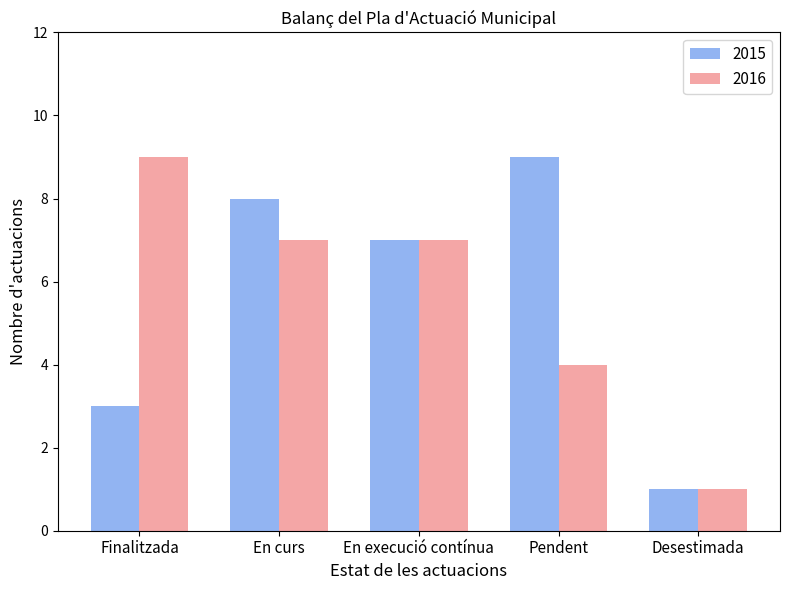

What are all the series names shown in the legend?

2015, 2016